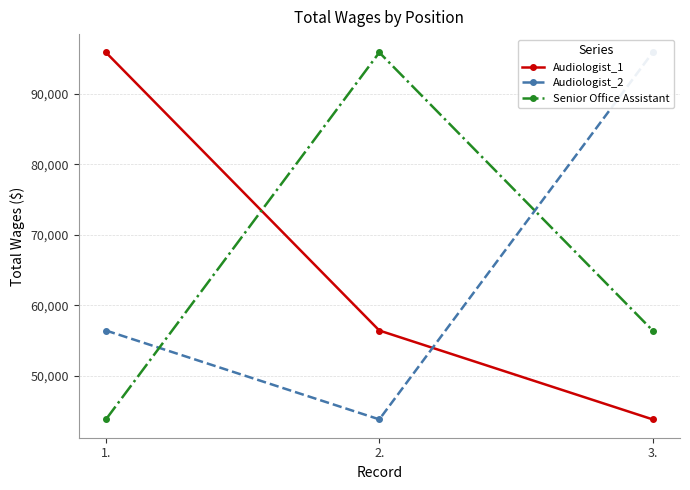

The Audiologist_2 series shows 43831 at 2.. True or false?

True